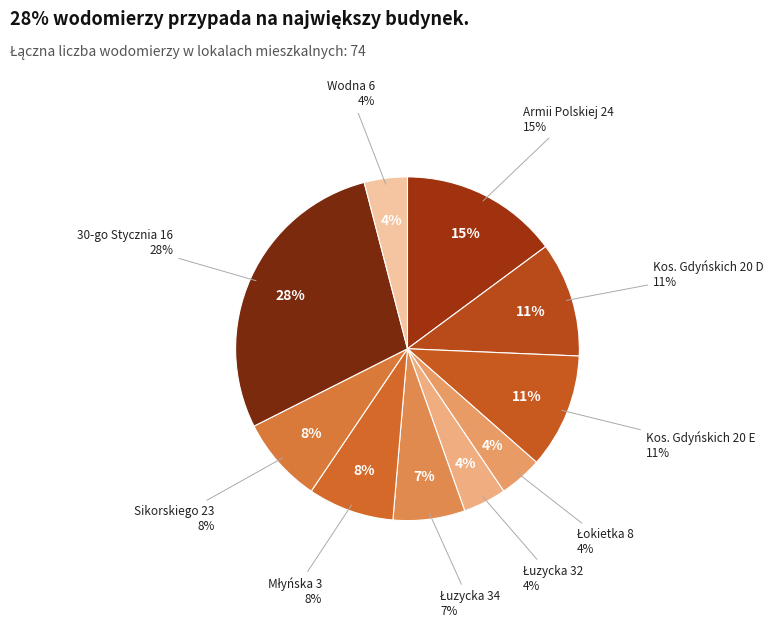

To the nearest percent, what portion does Łuzycka 32 represent?

4%